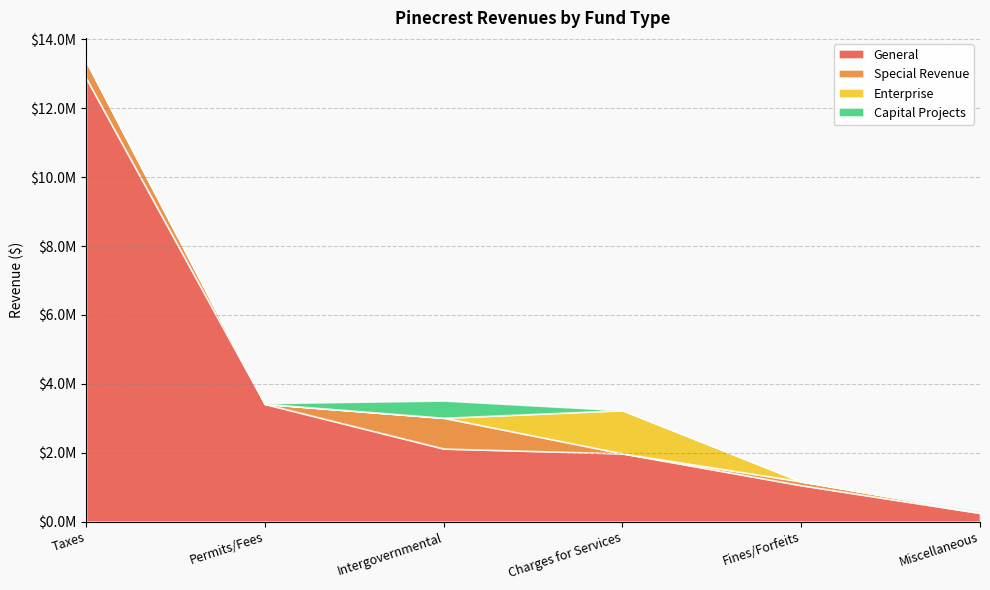

What is the difference between the maximum and second lowest values in the Special Revenue series?

894041